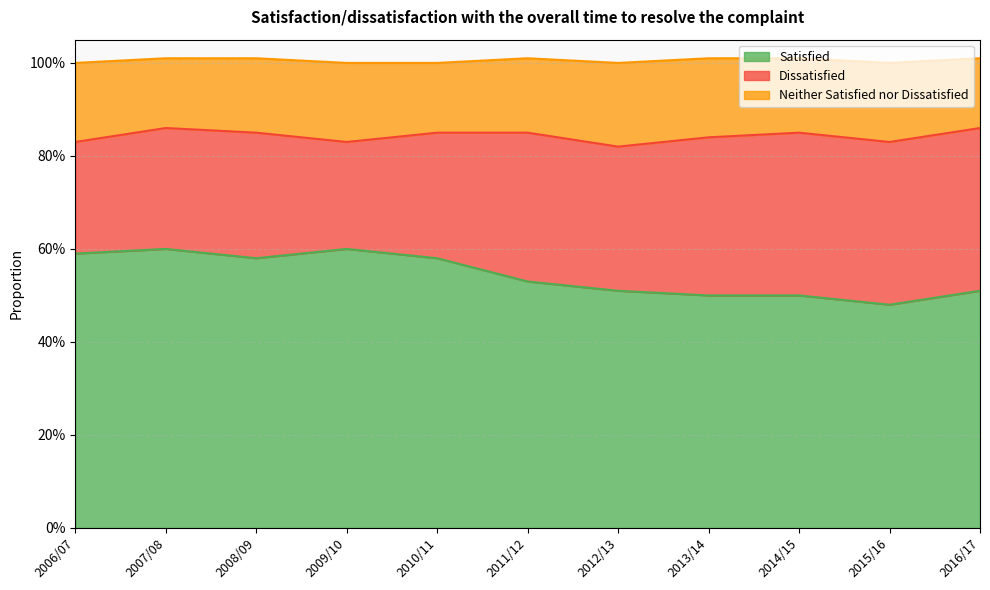

How many categories are shown in the chart?

11